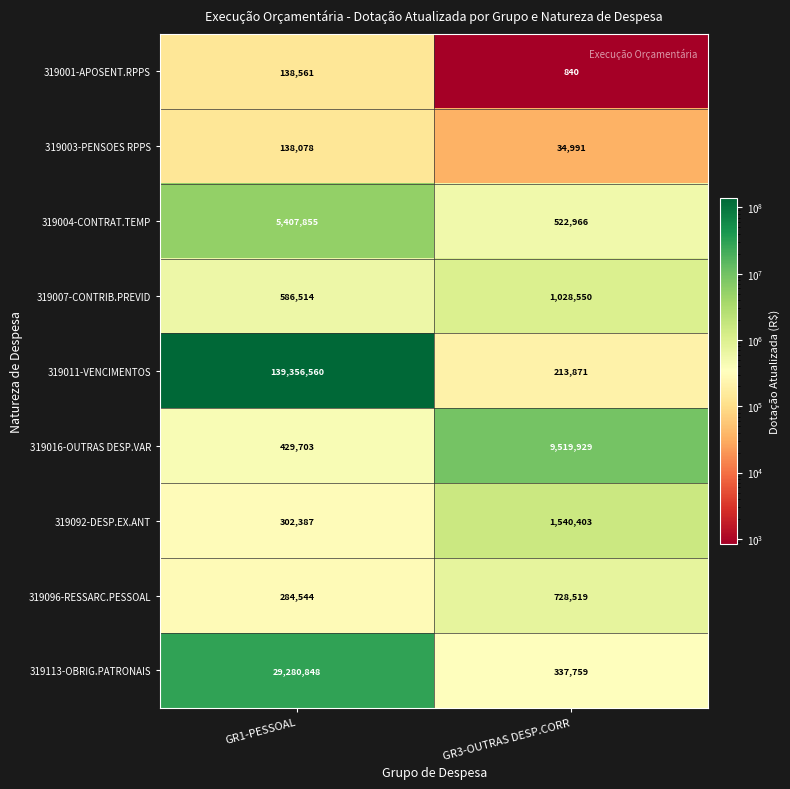

Is it true that 319016-OUTRAS DESP.VAR equals 3017244 at GR3-OUTRAS DESP.CORR?

False